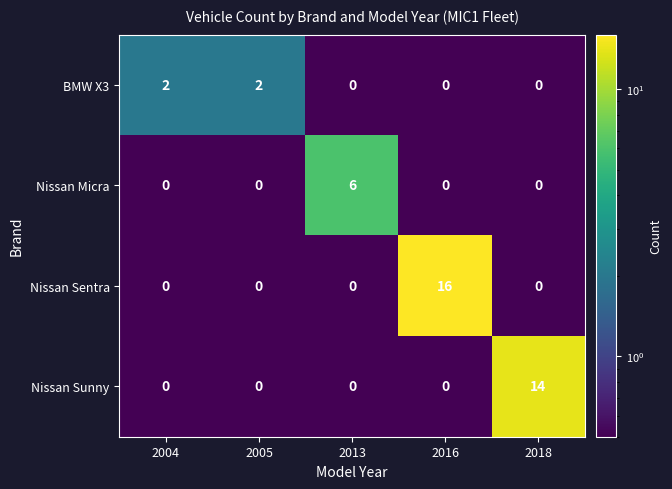

What is the total value across all series at 2013?

6